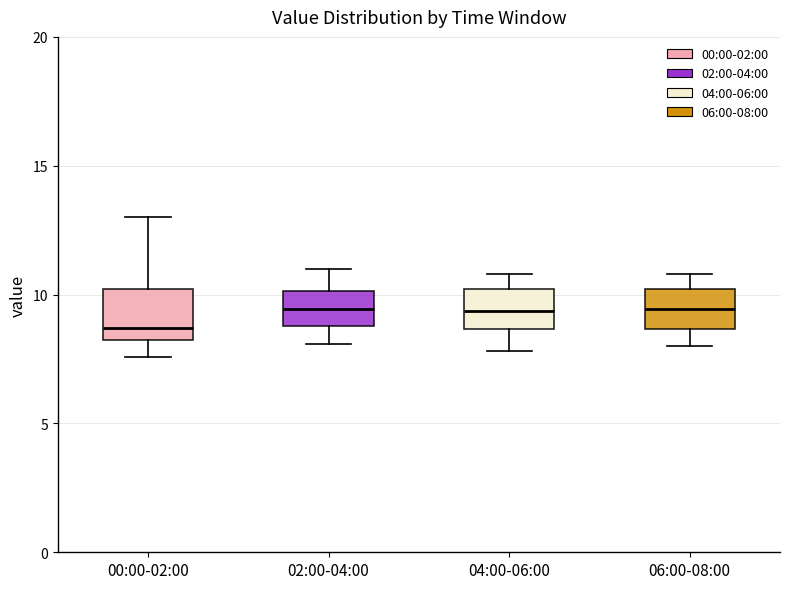

Reading left to right, read every box against the y-axis: the position of its median line, the range the box covers, and the ends of its whiskers. The values are not printed on the chart, so give them approximately, as read against the axis.

00:00-02:00: median 8.5 (just above the box's lower edge), box 8.5 to 10.0, whiskers 7.5 to 13.0
02:00-04:00: median 9.5, box 9.0 to 10.0, whiskers 8.0 to 11.0
04:00-06:00: median 9.5, box 8.5 to 10.0, whiskers 8.0 to 11.0
06:00-08:00: median 9.5, box 8.5 to 10.0, whiskers 8.0 to 11.0